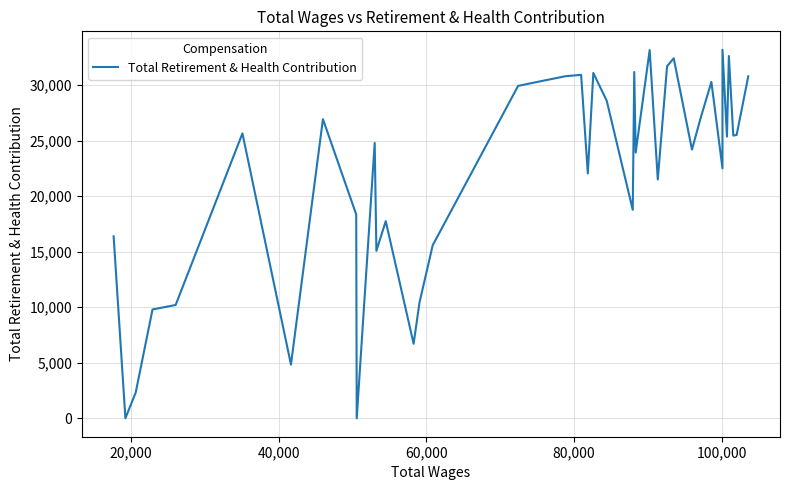

Is it true that the value at 28 is 19429?

False